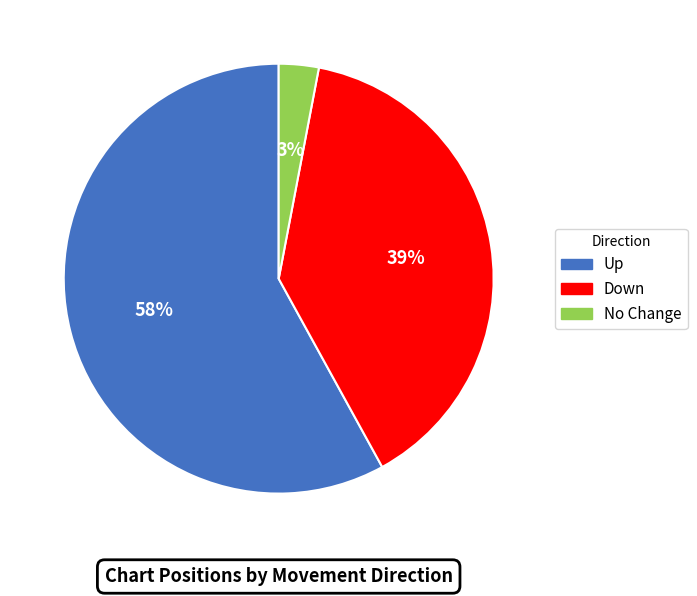

To the nearest percent, what is the difference between the largest and smallest slice percentages?

55%